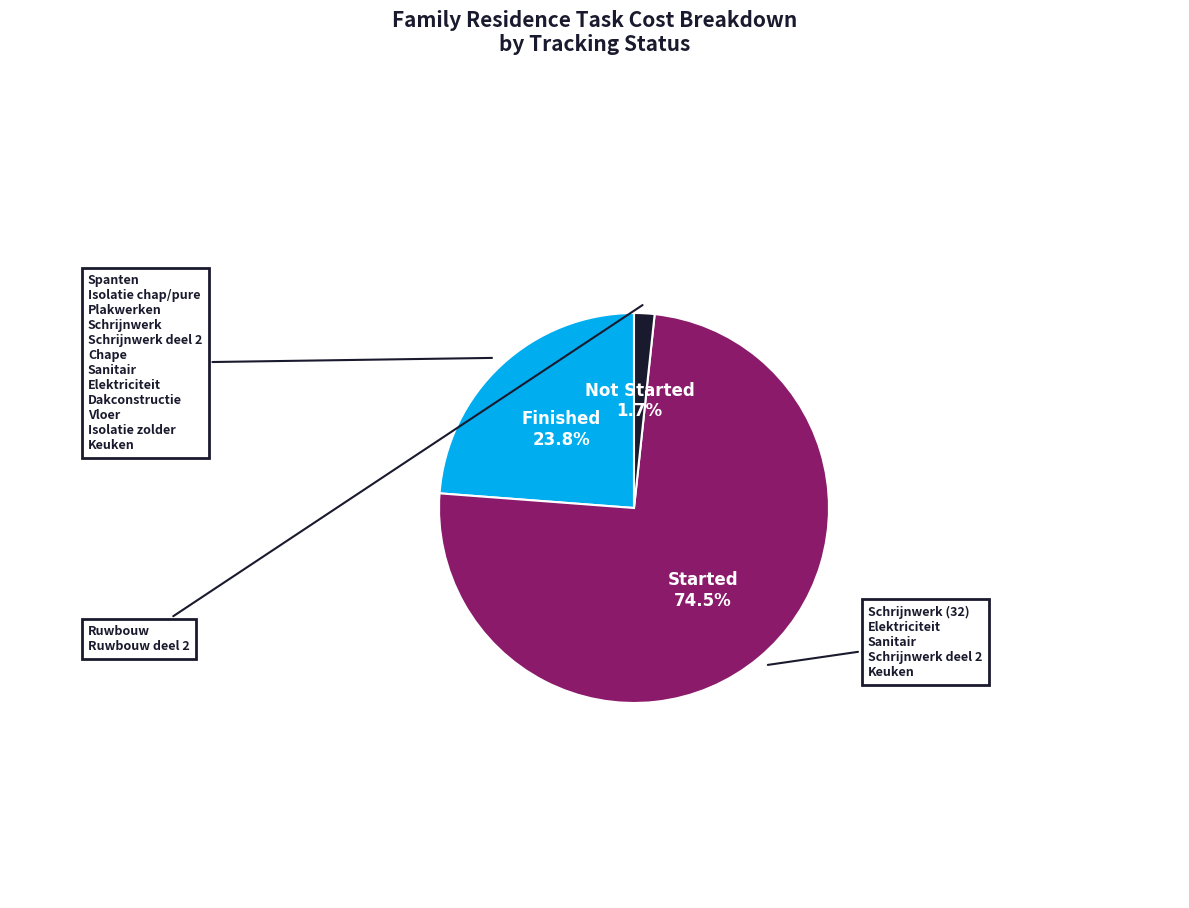

How many slices are in this pie chart?

3